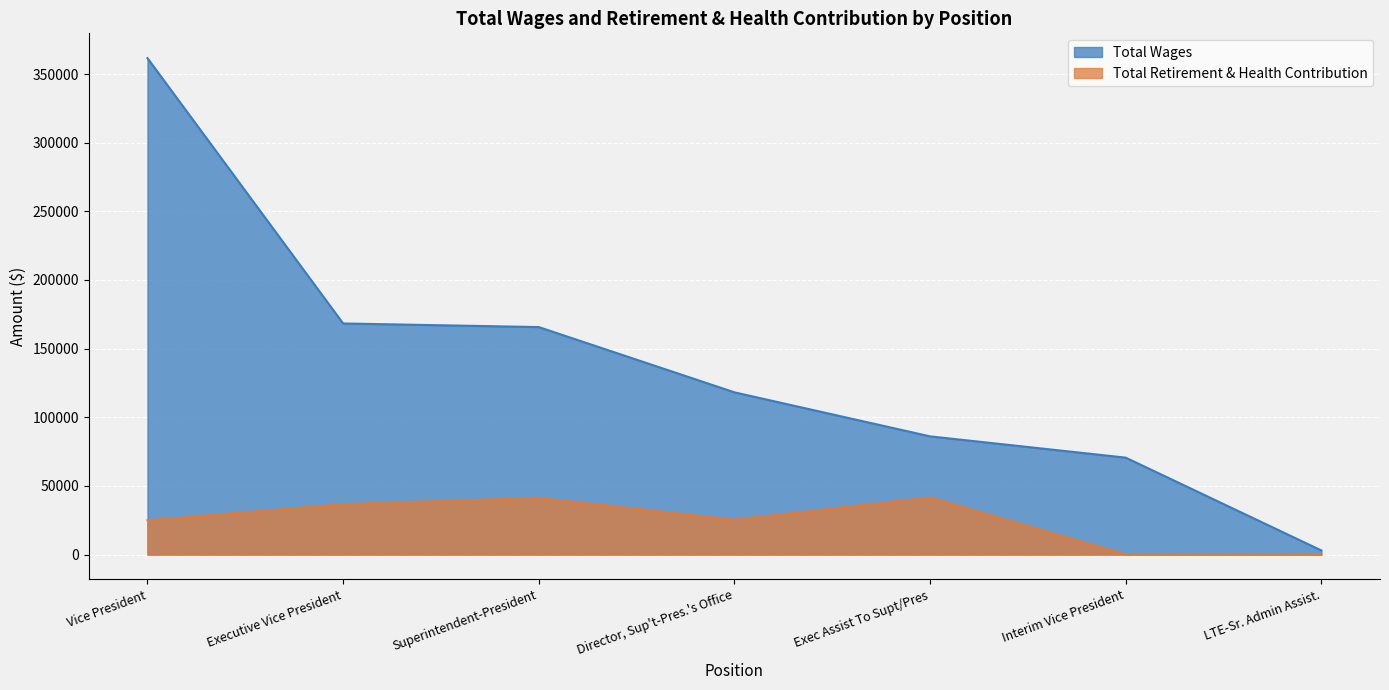

Rank the series by their maximum value, from highest to lowest.

Total Wages, Total Retirement & Health Contribution